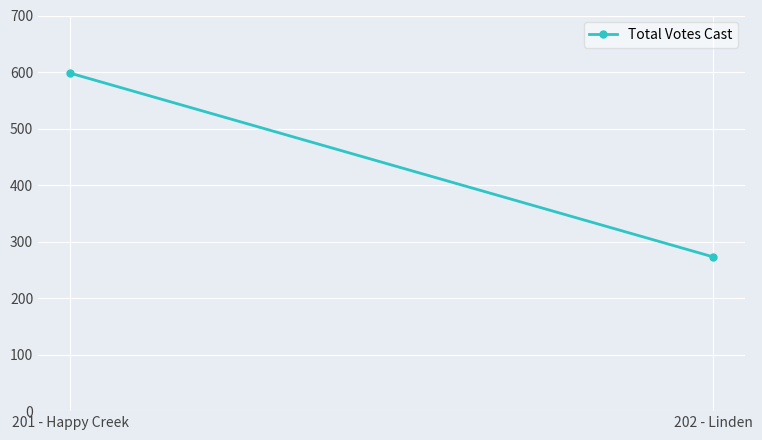

At which label is the value closest to 435?

202 - Linden